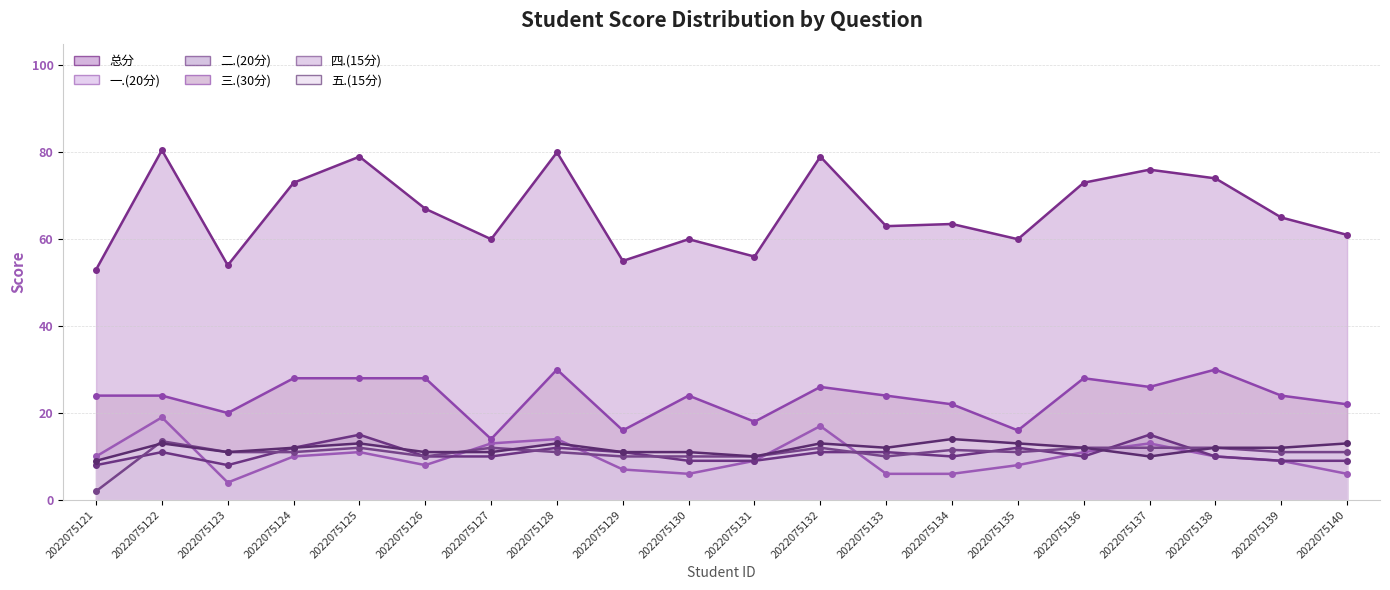

Does the chart display data point markers on the line(s)?

Yes